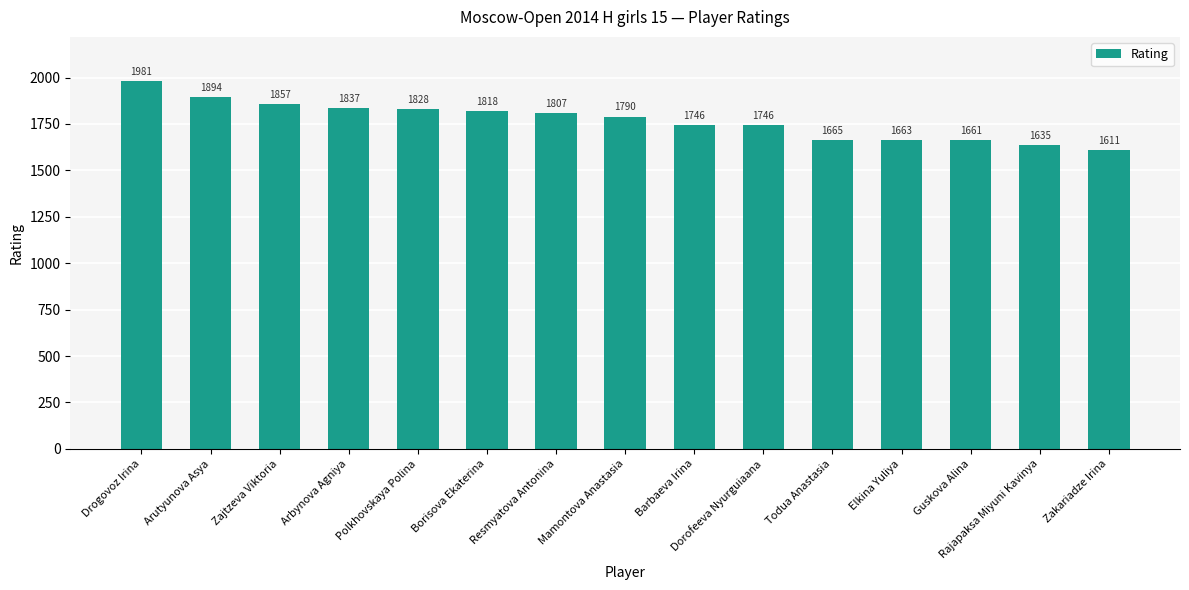

Reading left to right, what are all the values shown in this chart?

1981	1894	1857	1837	1828	1818	1807	1790	1746	1746	1665	1663	1661	1635	1611